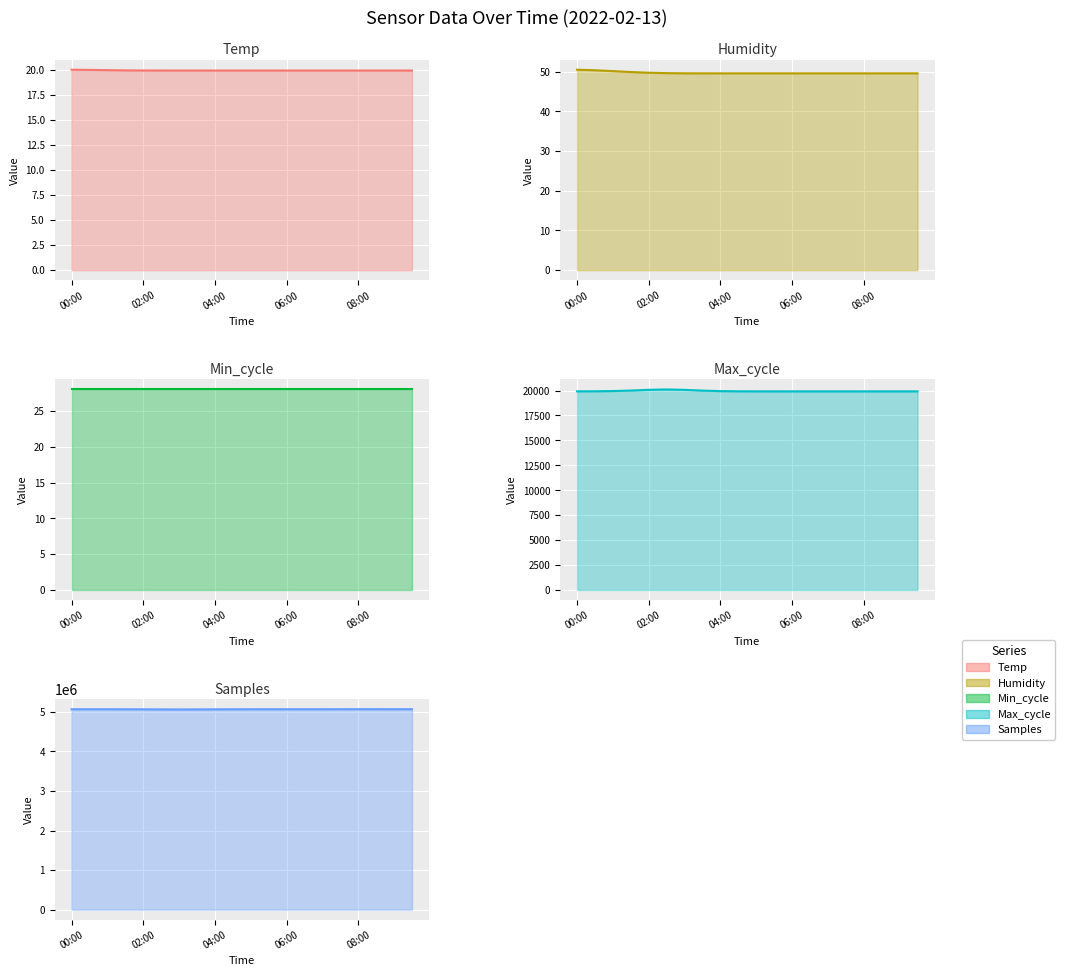

At 05:00, list the series in order from largest to smallest.

Samples, Max_cycle, Humidity, Min_cycle, Temp